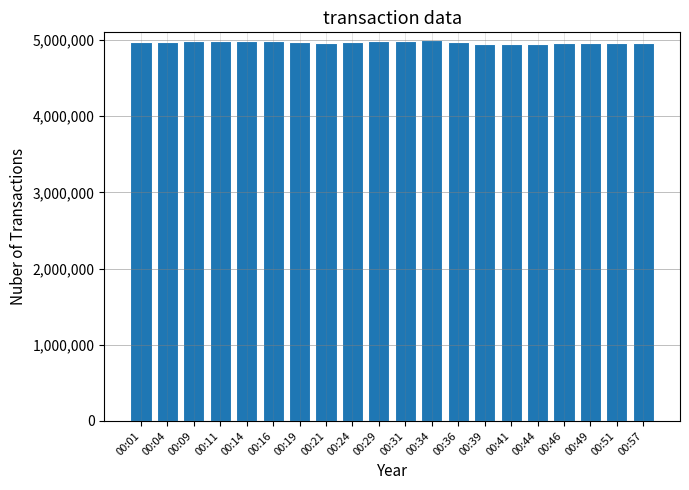

What is the ratio of the value at 00:19 to the value at 00:46?

1.0